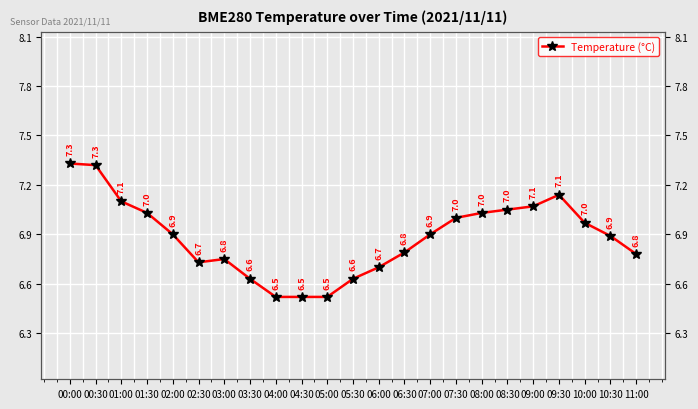

Is it true that the value at 01:00 is 4.3?

False